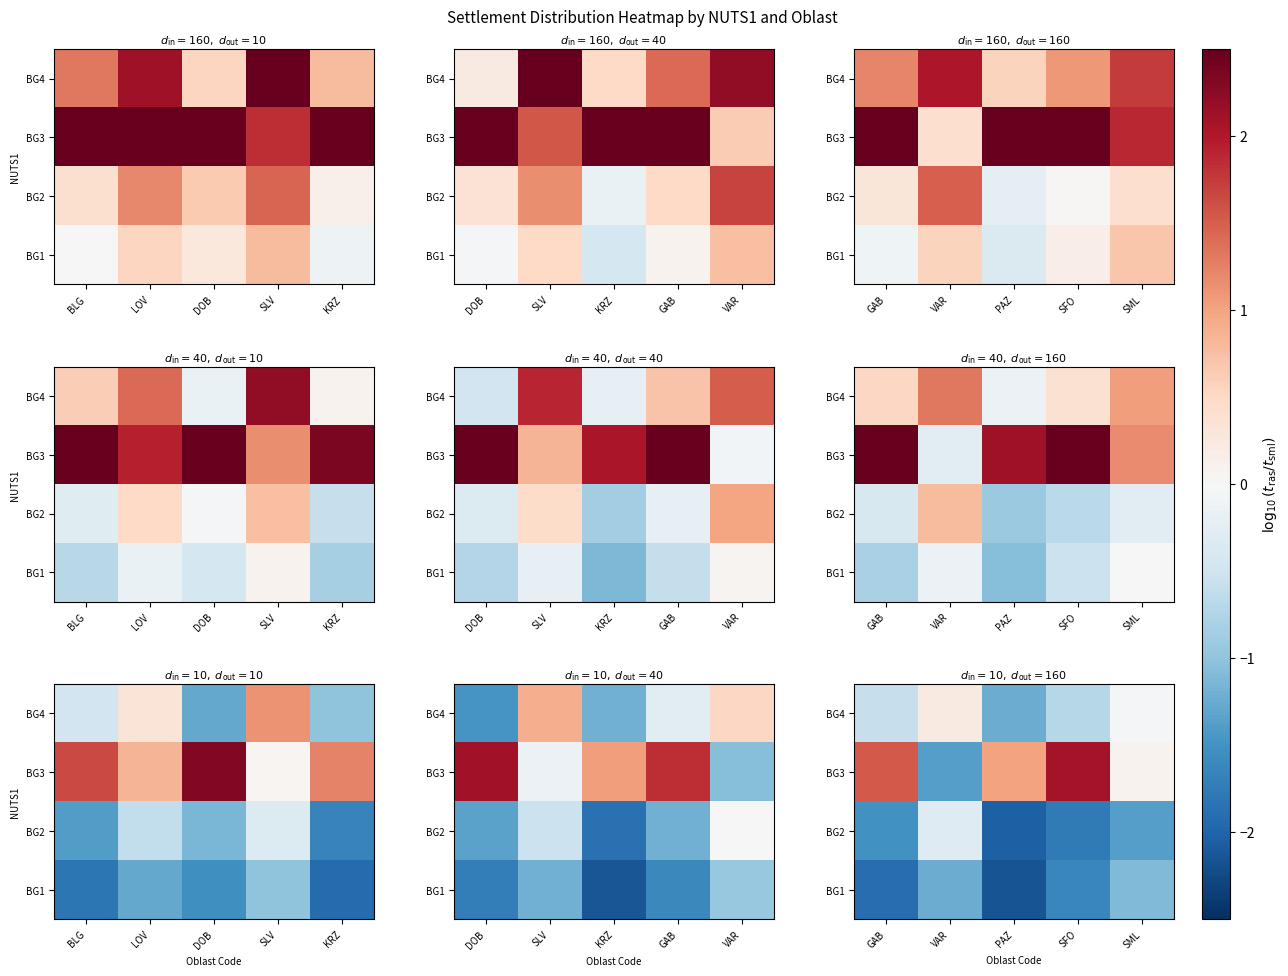

At which category is the sum across all series the highest?

SFO